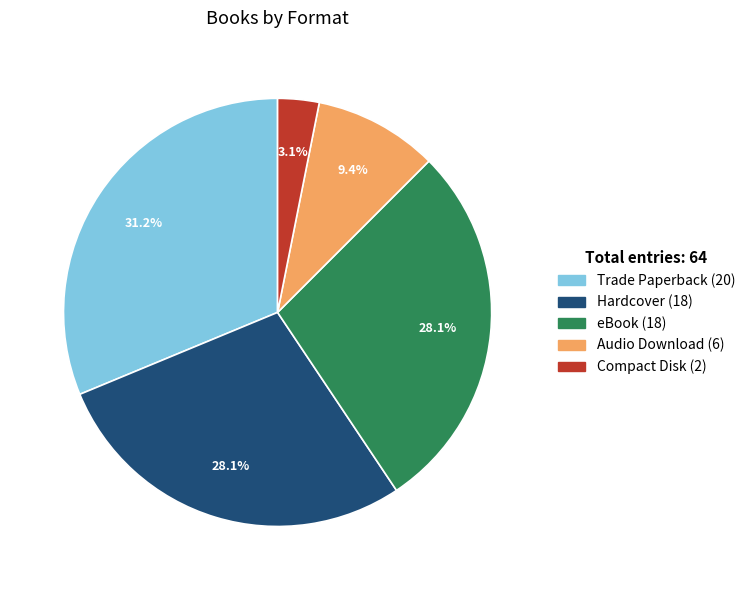

Which category has the biggest portion of the pie?

Trade Paperback